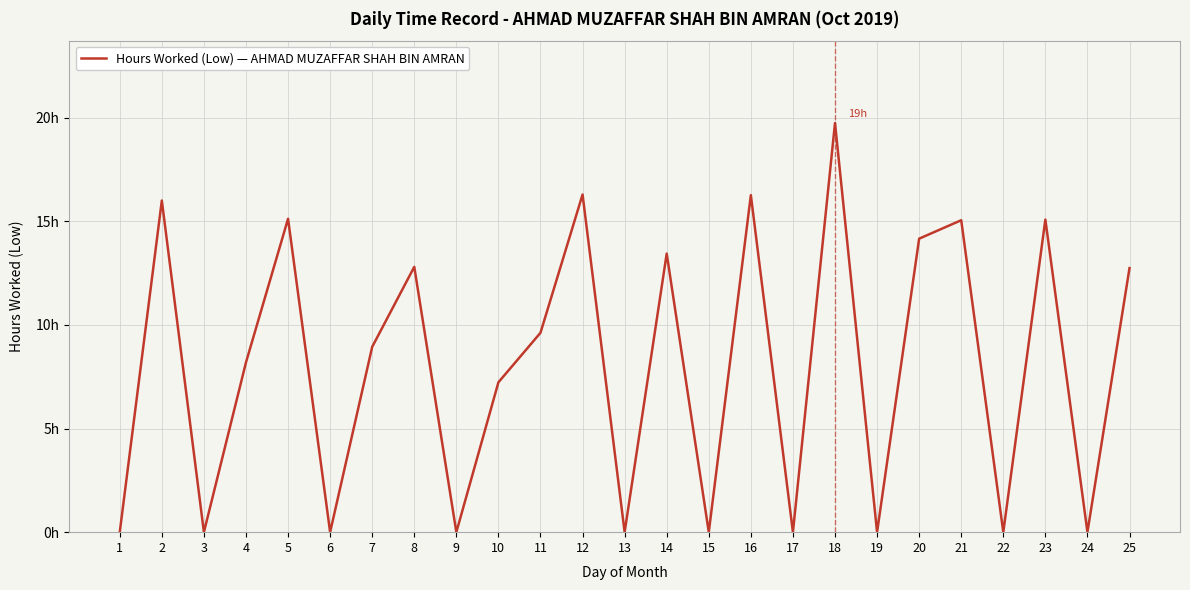

Is it true that the value at 14 is 3.0?

False